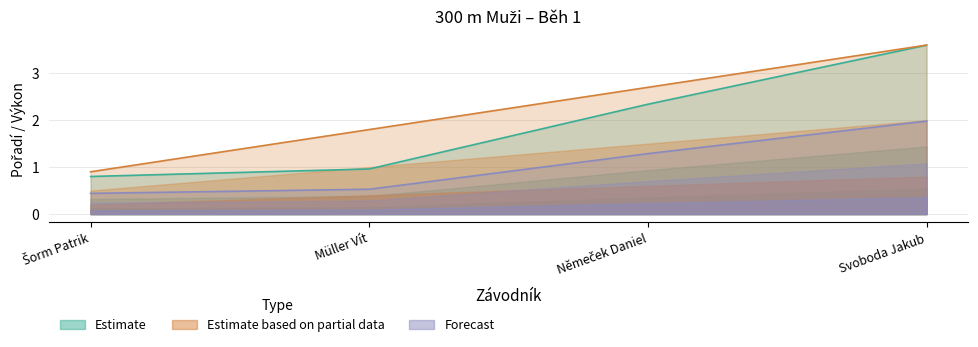

True or false: Pořadí has a value of 0.5 at Müller Vít.

False